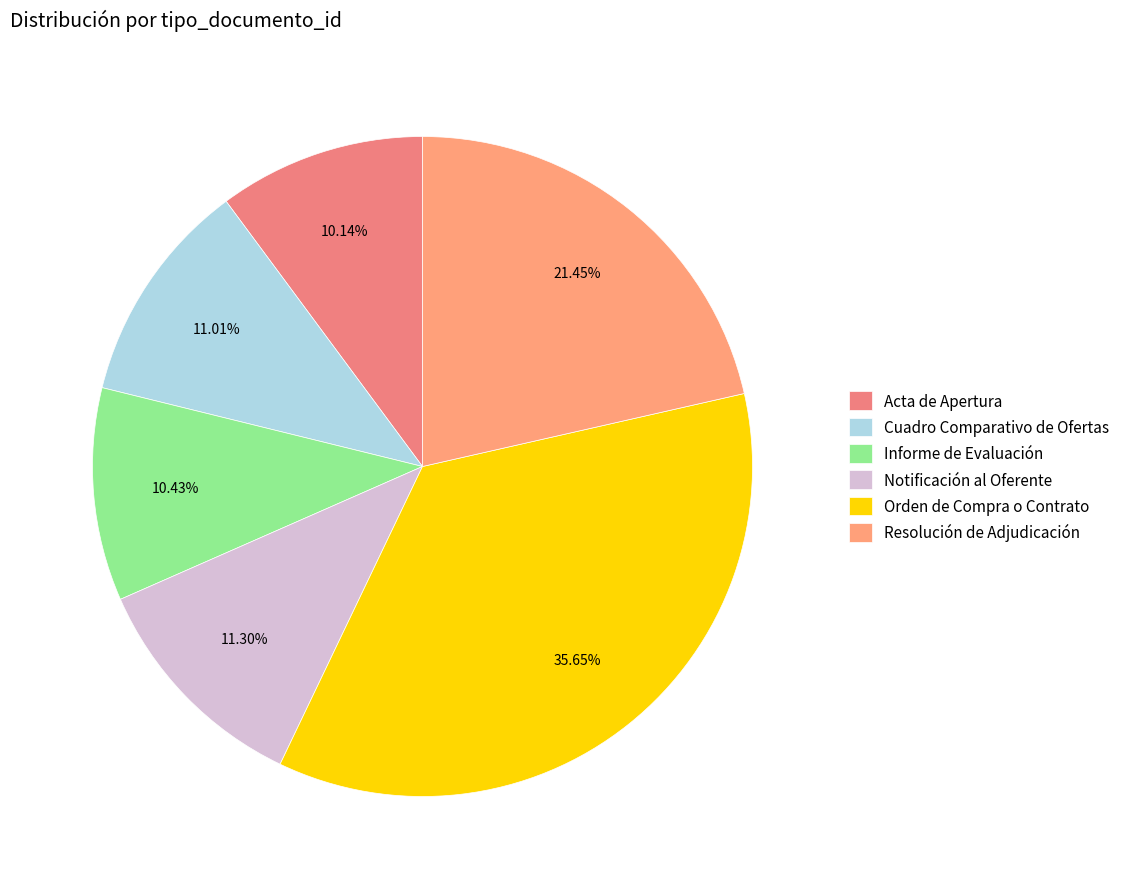

The Resolución de Adjudicación slice represents 1% of the pie. True or false?

False